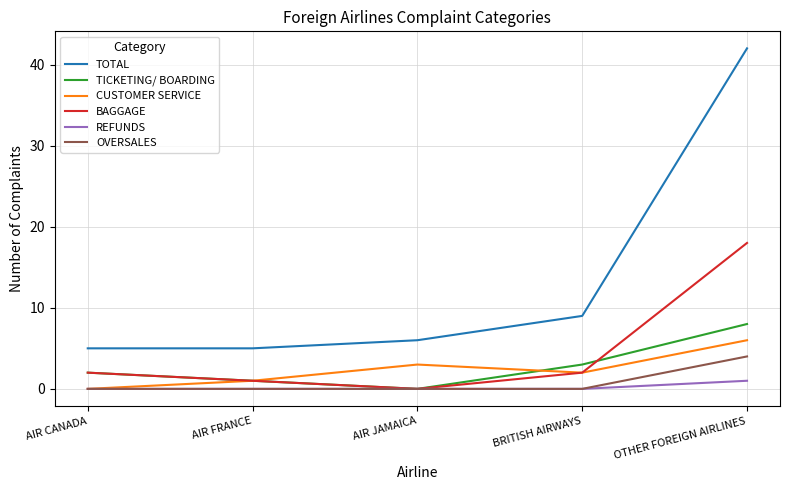

What position from the right is AIR FRANCE?

4